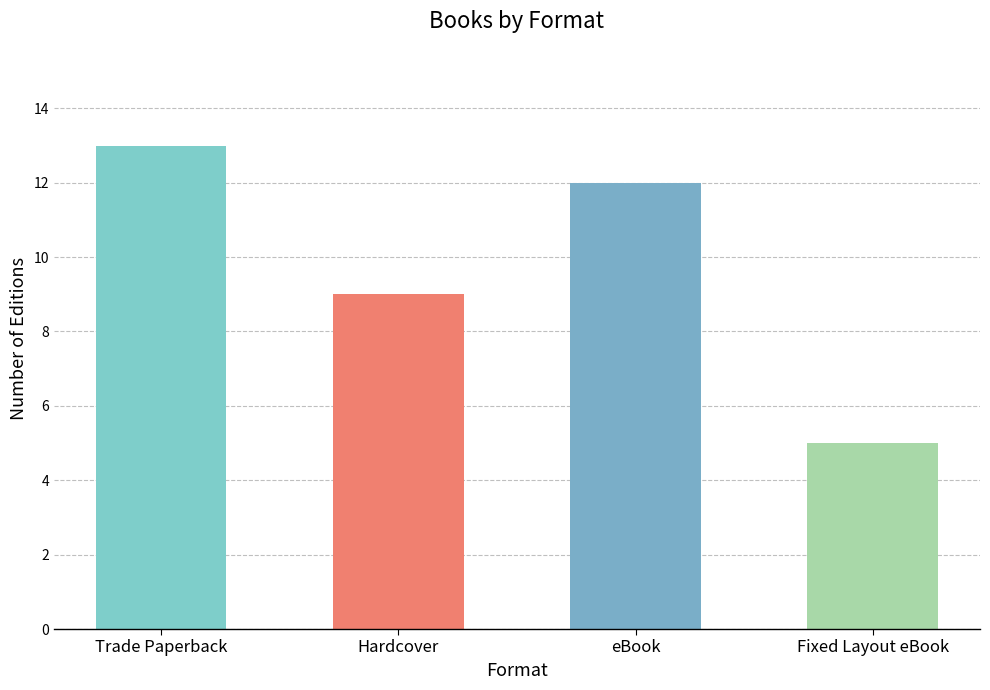

Reading right to left, list all the values displayed in this chart.

5	12	9	13